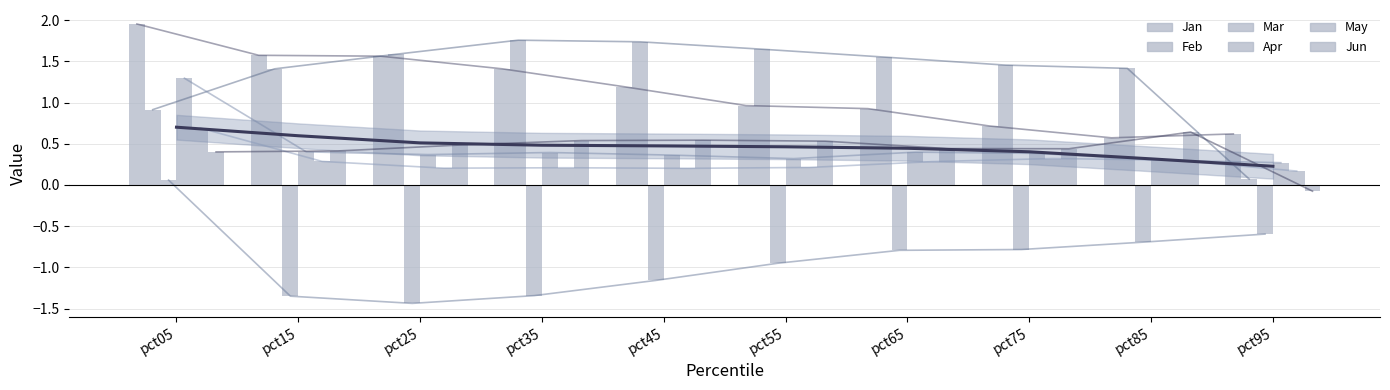

What is the difference between the second highest and second lowest values in the Jun series?

0.1